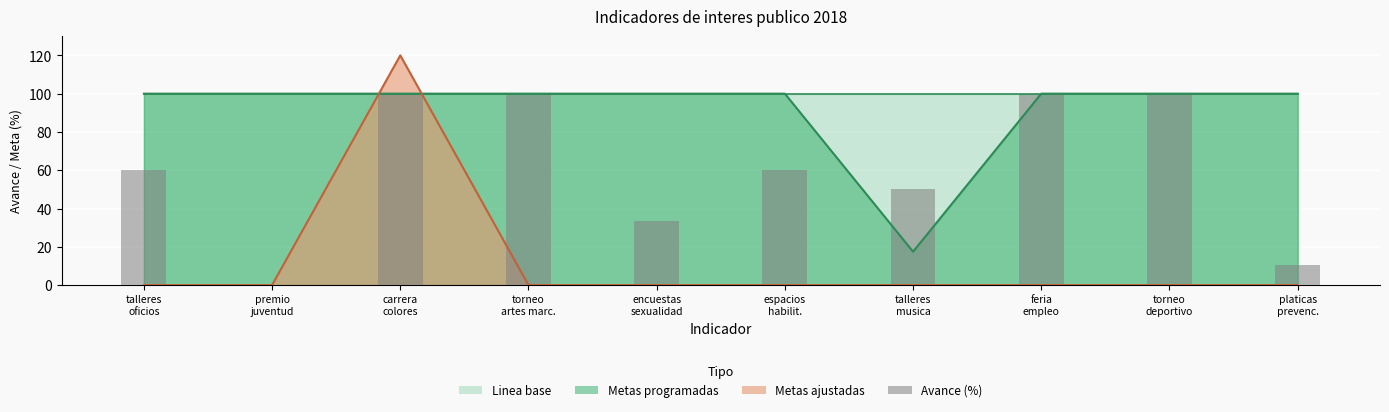

What is the value of the 8th bar from the left?

100.0